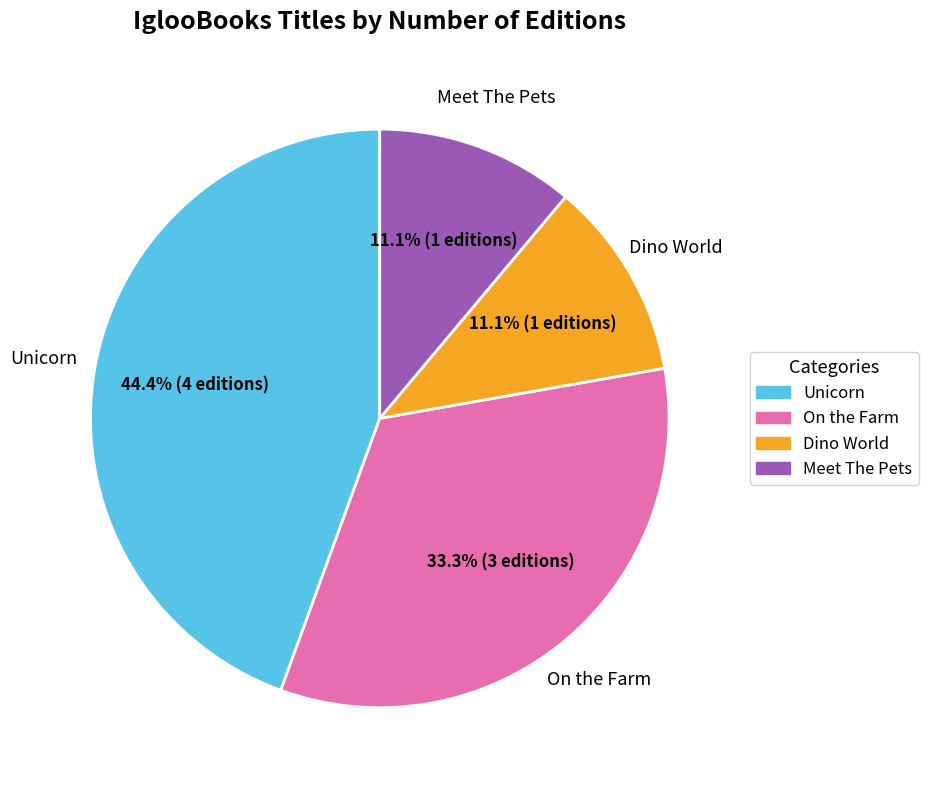

To the nearest percent, what is the average slice percentage?

25%